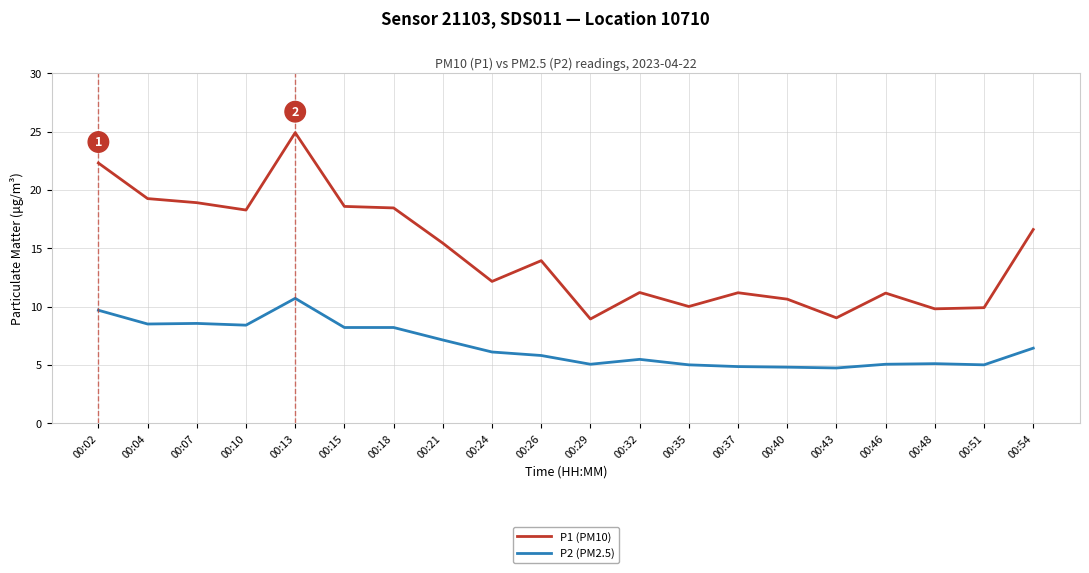

Is it true that P1 (PM10) equals 31.8 at 00:10?

False